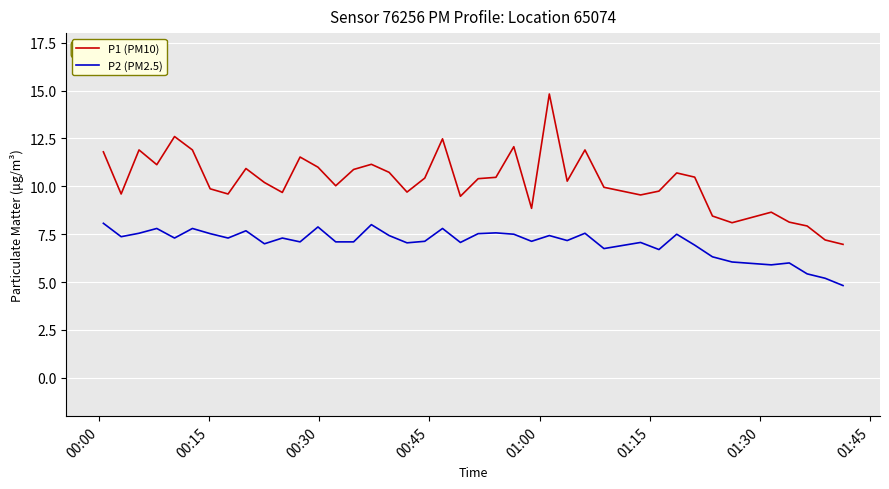

True or false: P1 (PM10) and P2 (PM2.5) intersect in this chart.

False